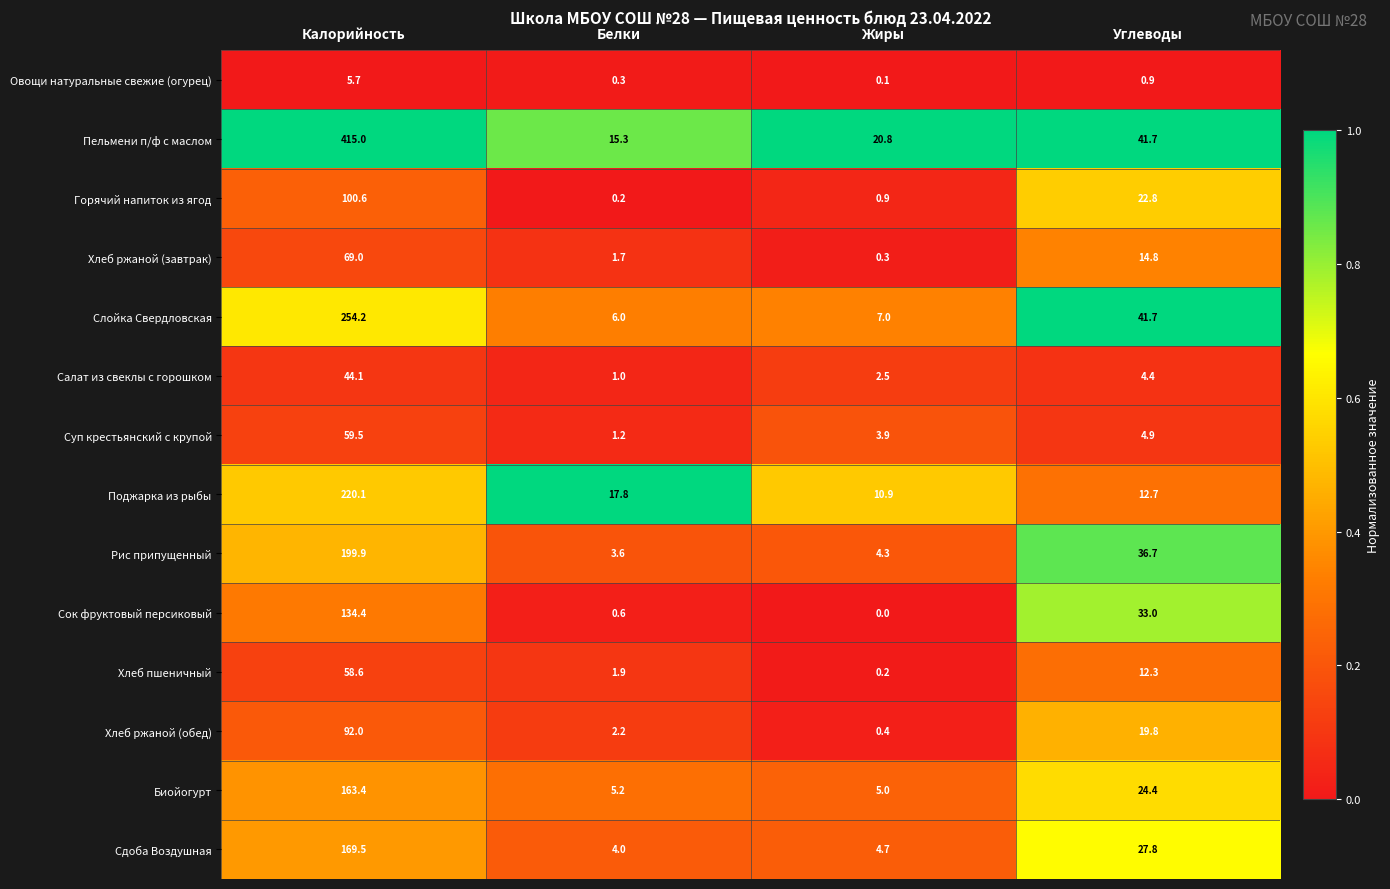

Which series has the largest range (max minus min)?

Пельмени п/ф с маслом